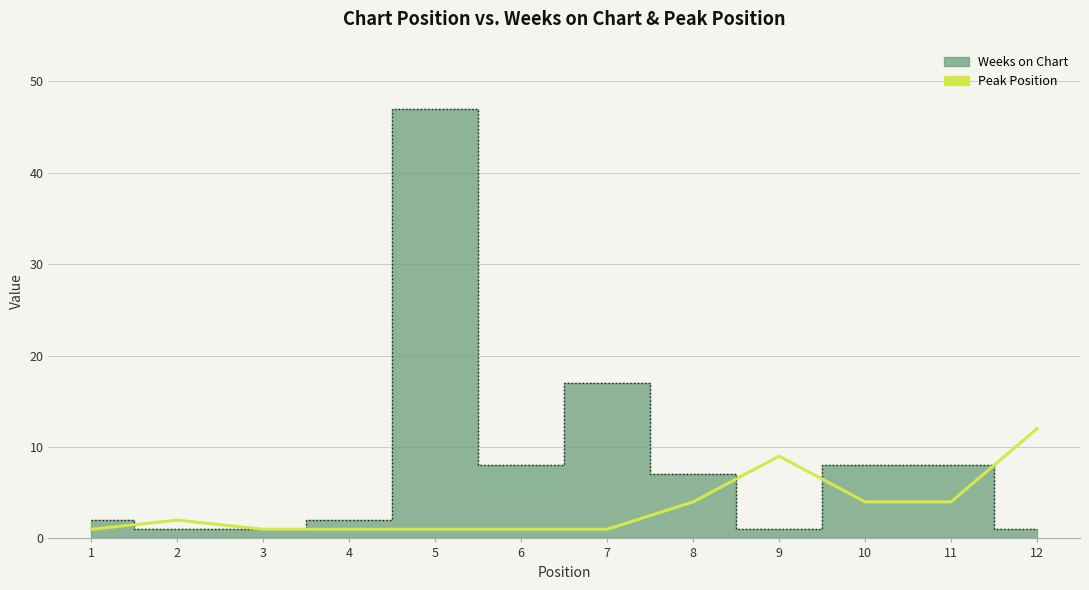

How many categories are shown in the chart?

12